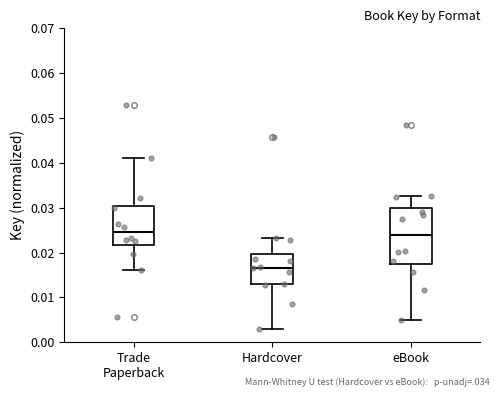

Reading left to right, transcribe this box plot: for each box, give where its median line is, the range the box spans, and where its two whiskers end, as read against the y-axis. The values are not printed on the chart, so give them approximately, as read against the axis.

Trade Paperback: median 0.025, box 0.022 to 0.030, whiskers 0.016 to 0.041
Hardcover: median 0.017, box 0.013 to 0.020, whiskers 0.003 to 0.023
eBook: median 0.024, box 0.018 to 0.030, whiskers 0.005 to 0.033